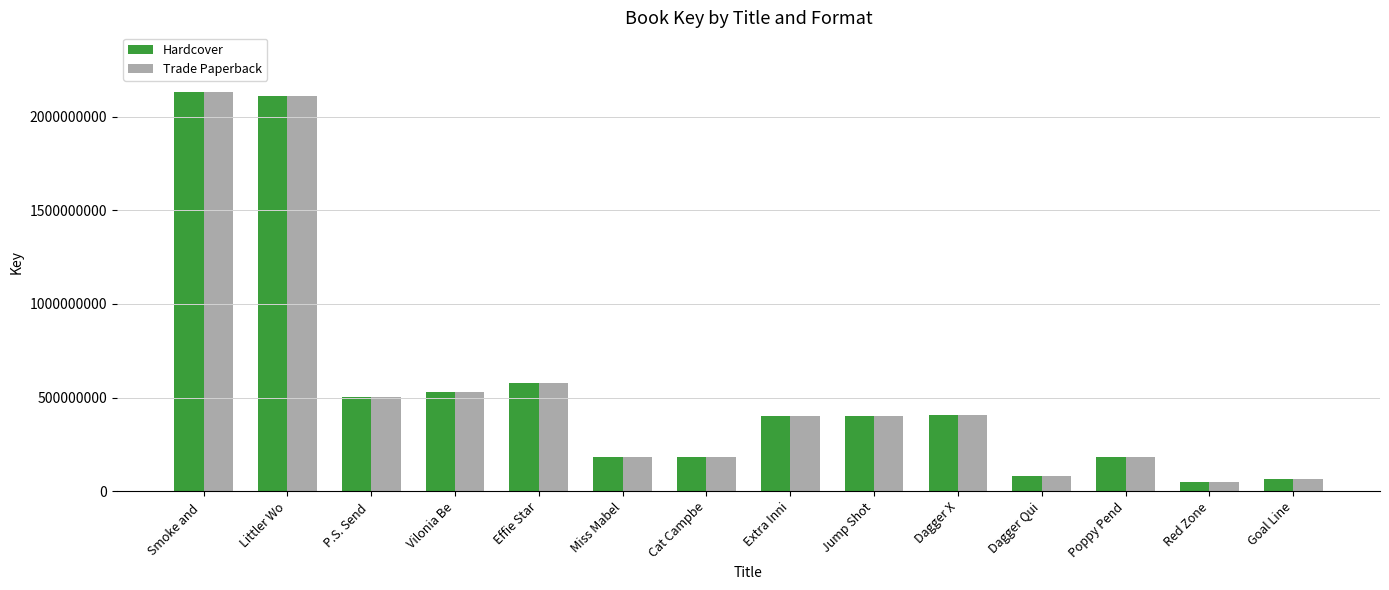

What position from the right is Effie Star?

10